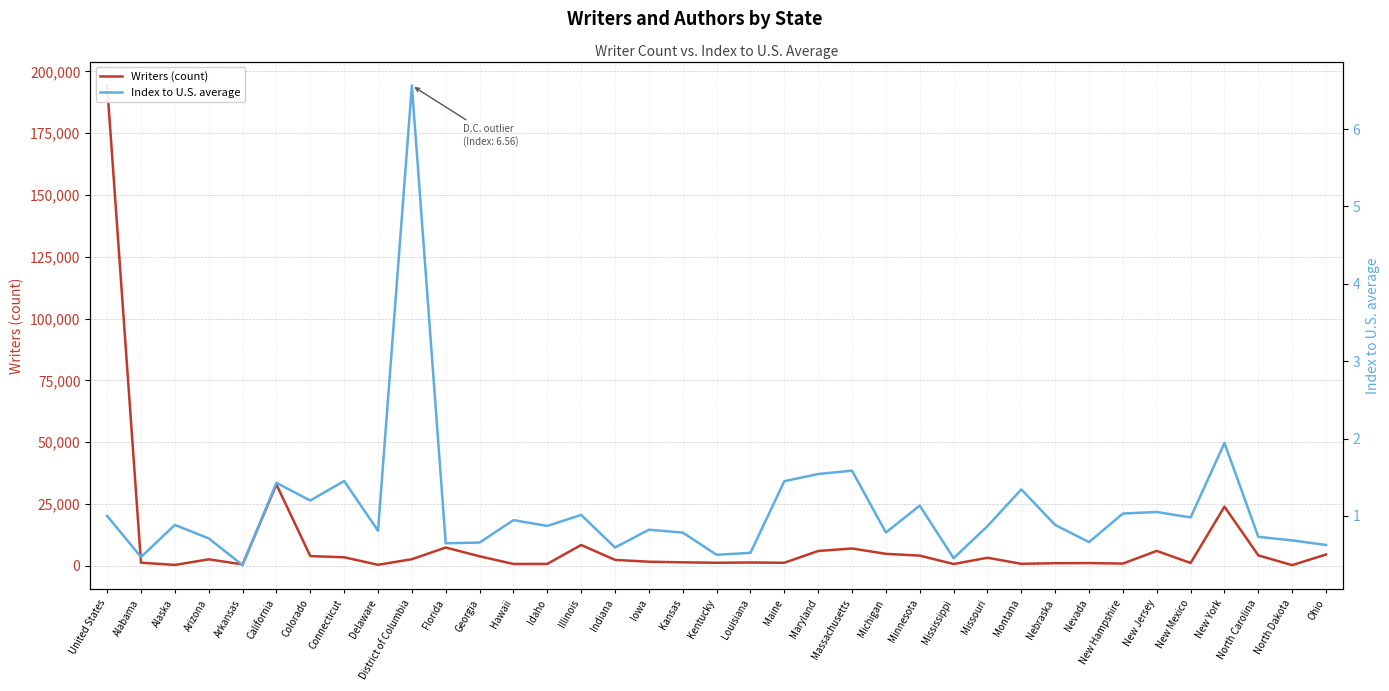

At which label is Index to U.S. average closest to 3?

New York